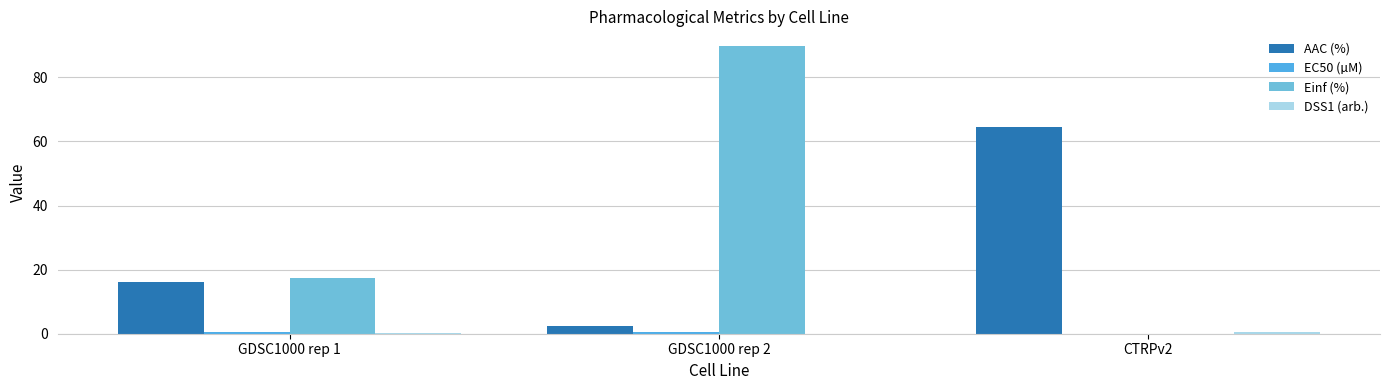

How many groups of bars are there?

3